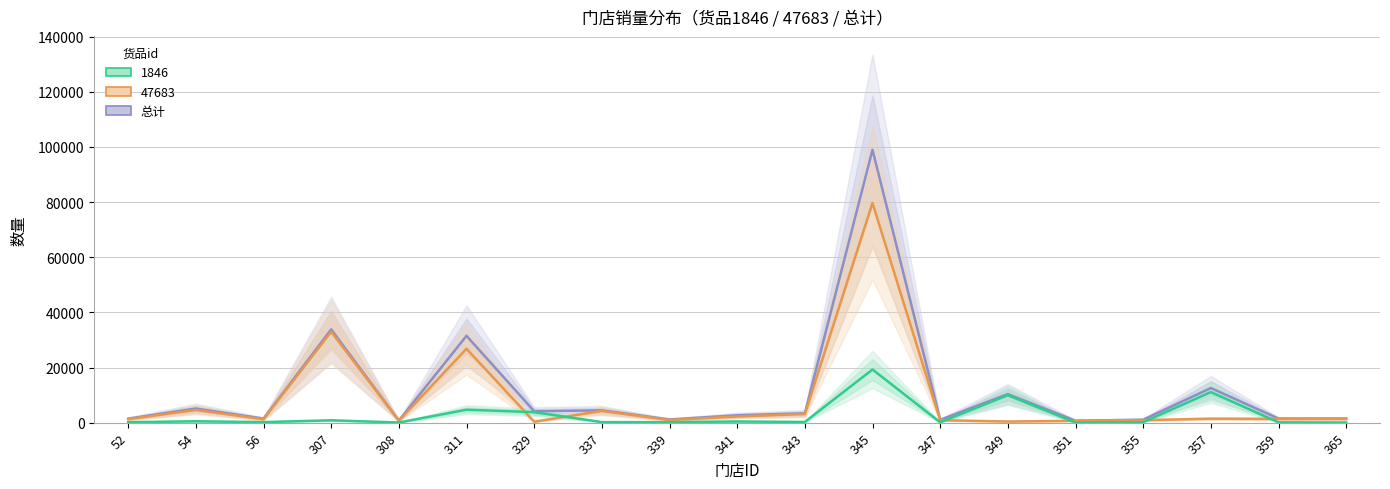

True or false: the data has more than 2 interior local peaks.

True